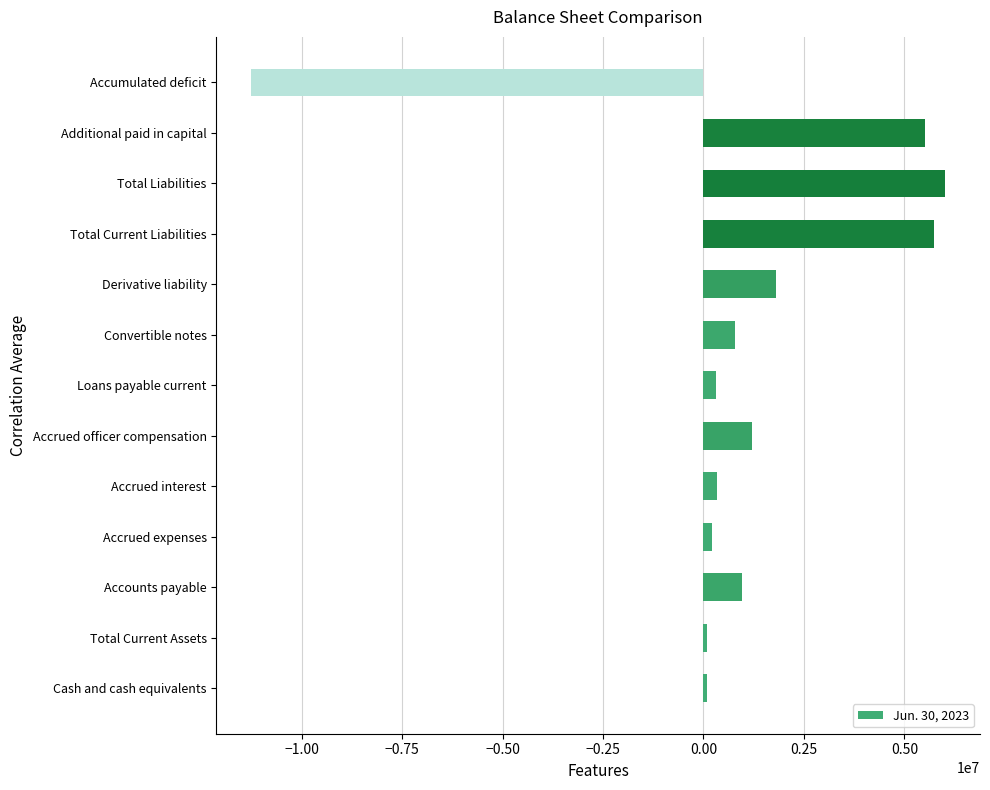

What is the change in value from Derivative liability to Accumulated deficit?

-13066257